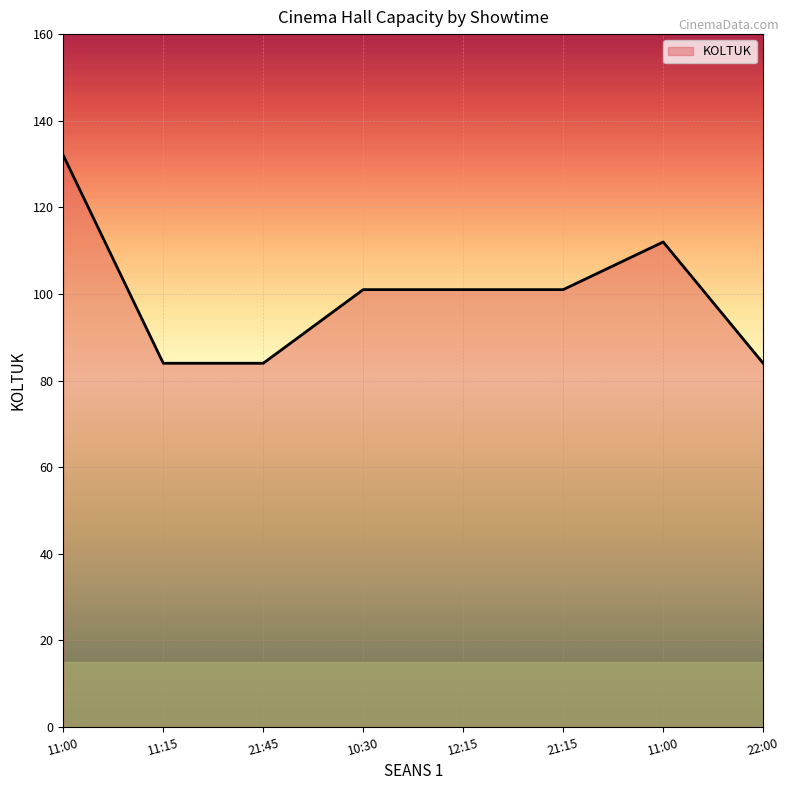

How many distinct data groups are displayed?

1